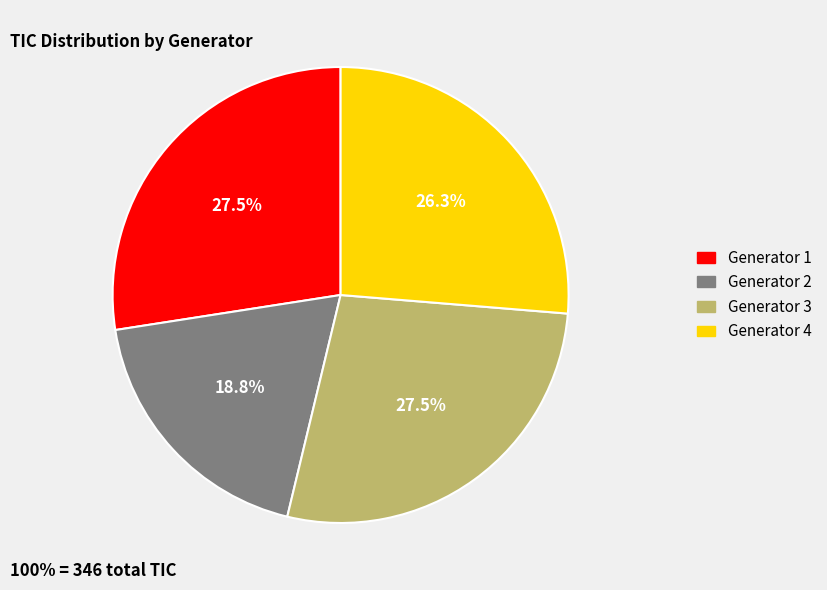

What portion of the pie excludes Generator 1?

72.5%